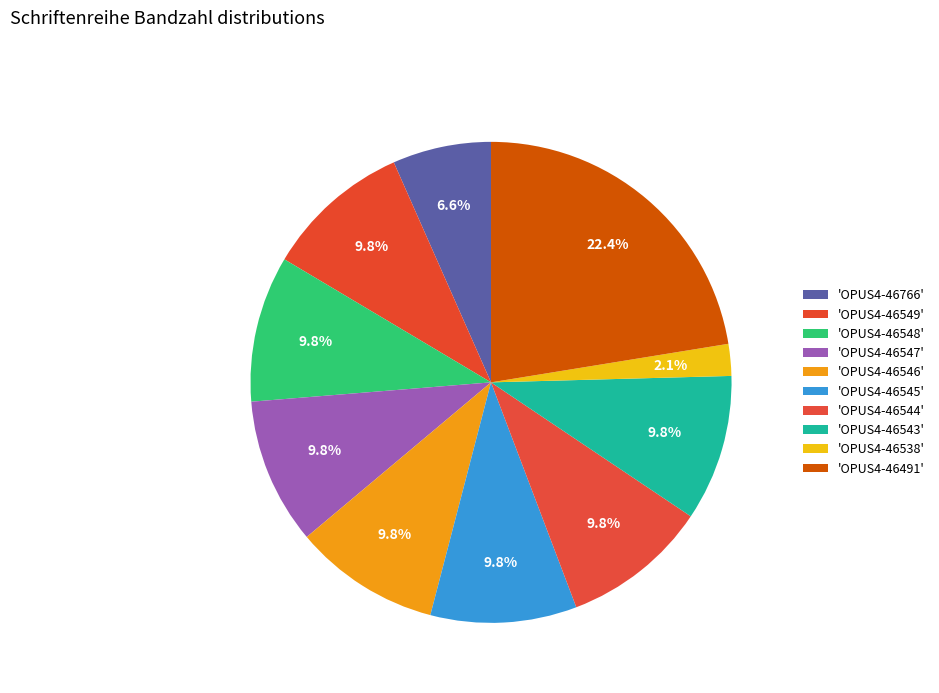

How many segments does this pie chart have?

10